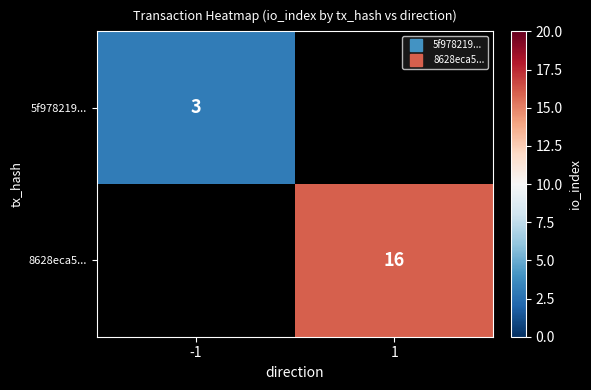

What is the lowest value of the 5f978219... series?

3.0